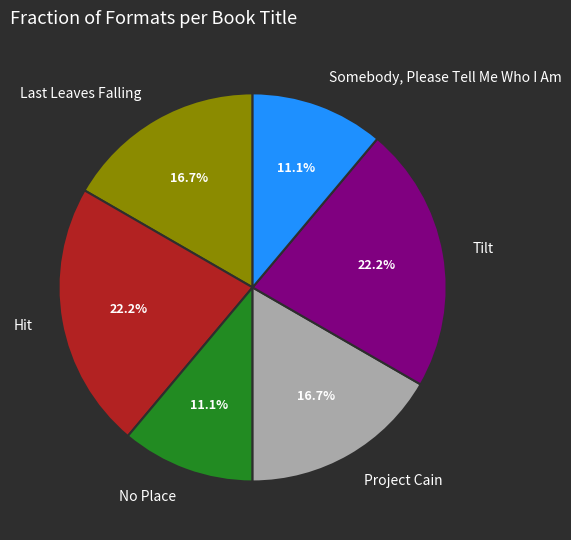

True or false: Tilt accounts for 35% of the total.

False